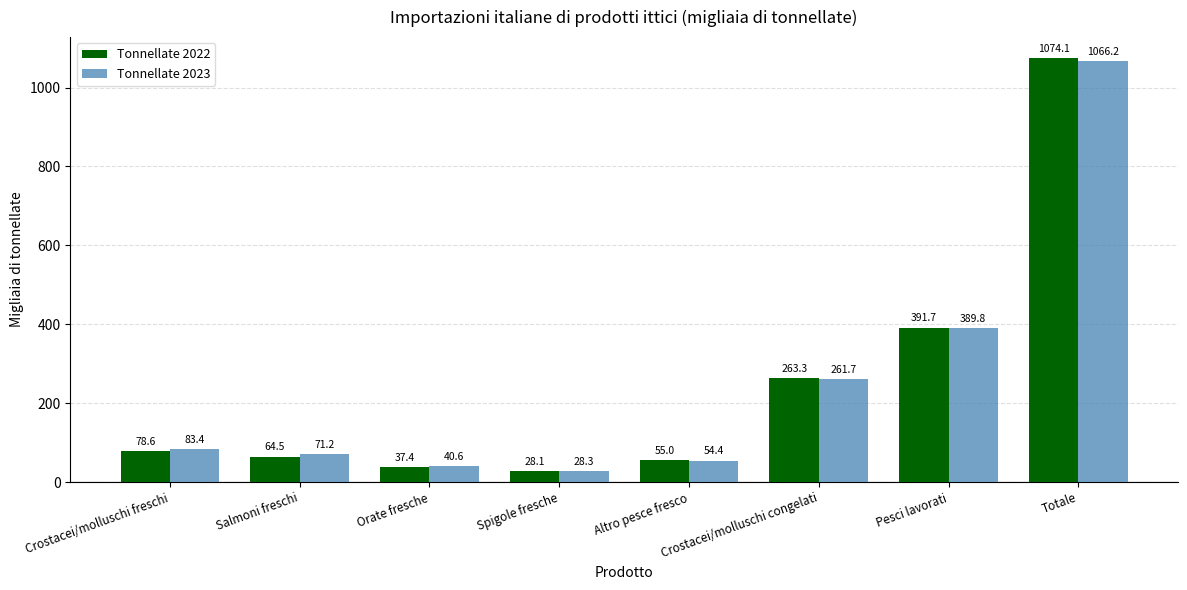

Count the number of categories in the chart.

8